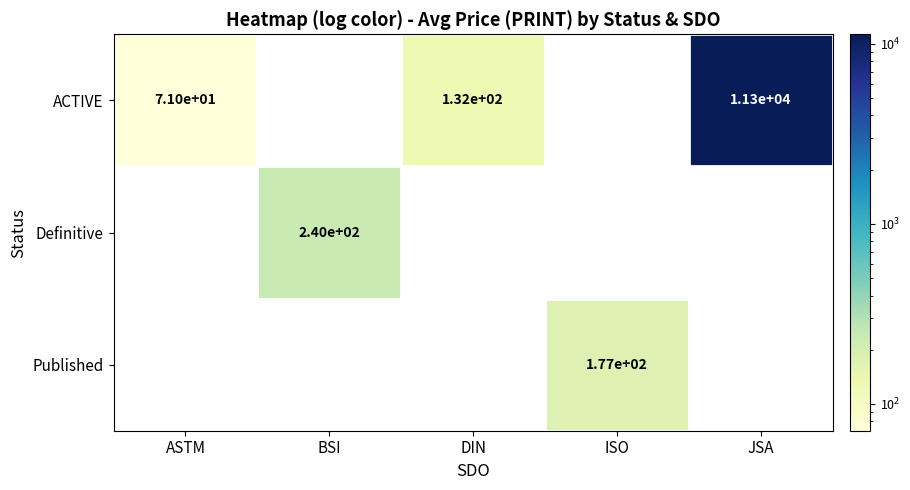

How many categories are shown in the chart?

5